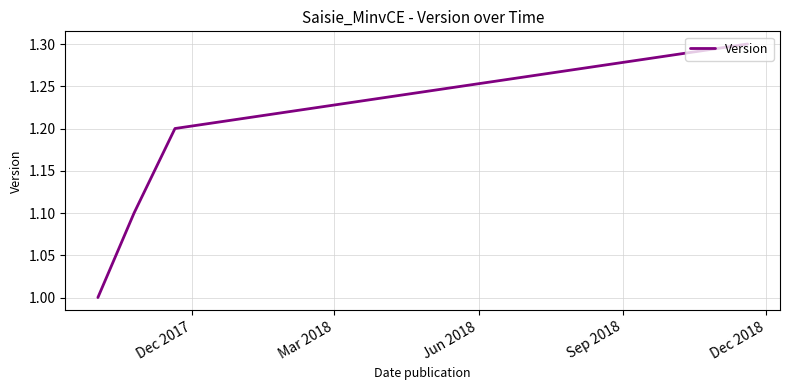

Reading left to right, extract all data points from this chart.

1.0	1.1	1.2	1.3